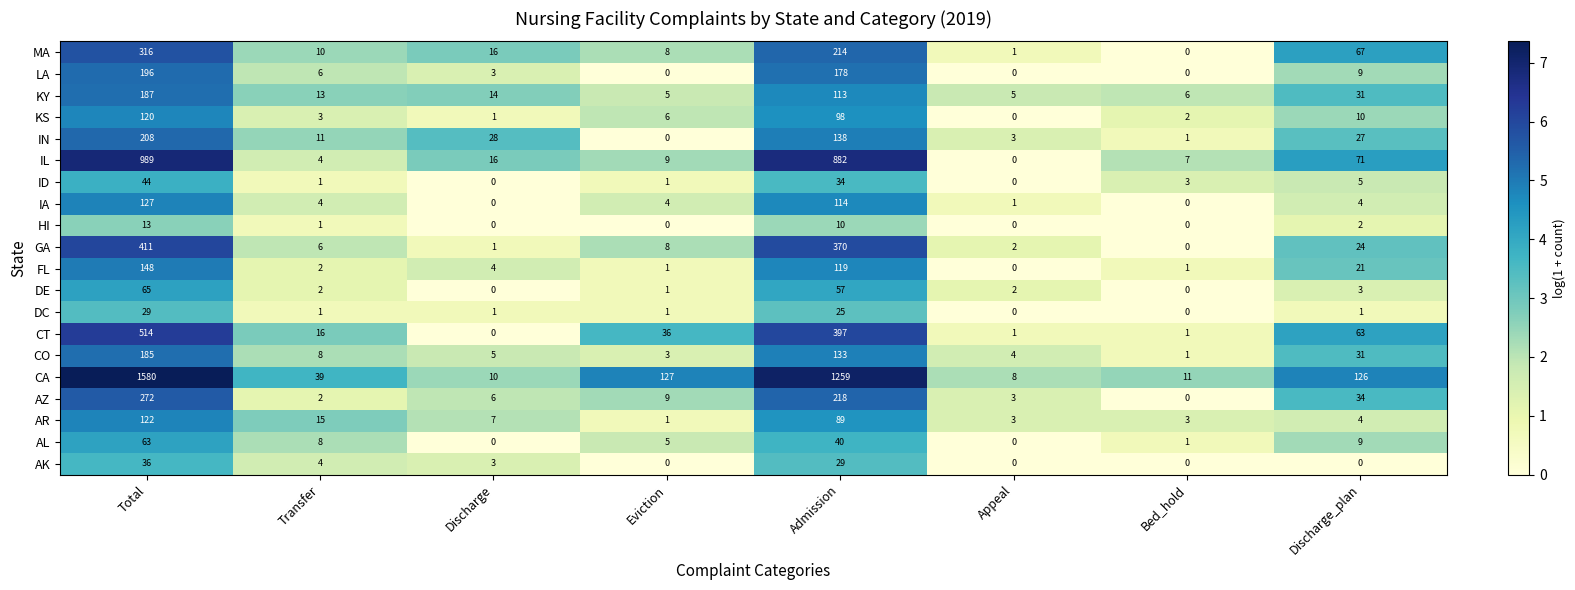

Where is CA nearest to the value 794?

Admission